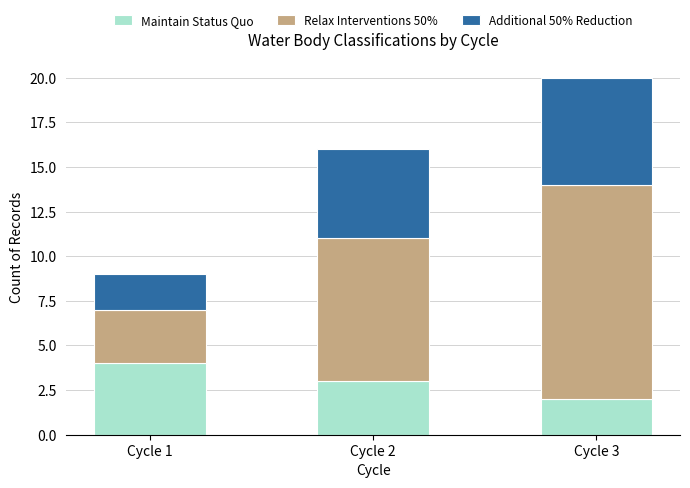

What is the average value of the Maintain Status Quo series?

3